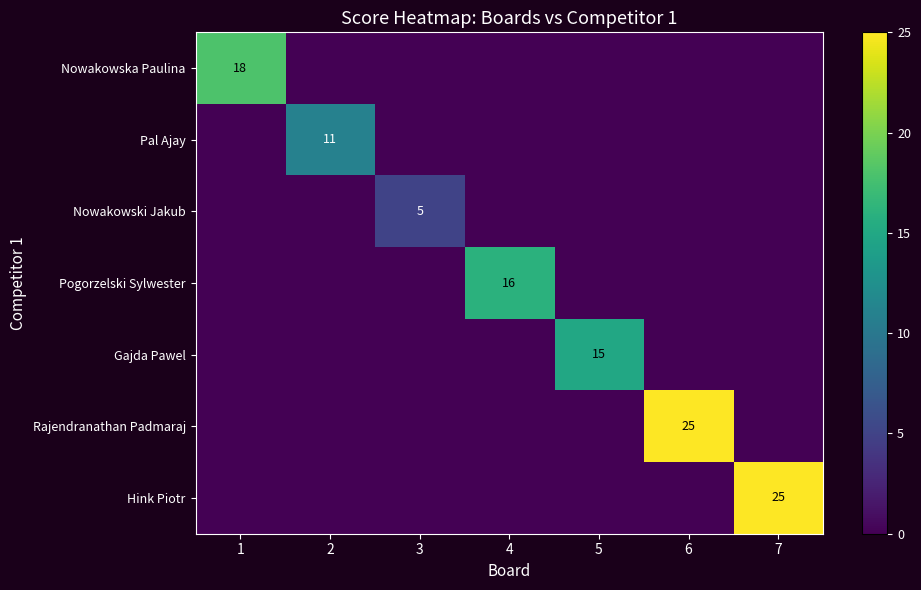

True or false: Rajendranathan Padmaraj has a value of 0 at 3.

True